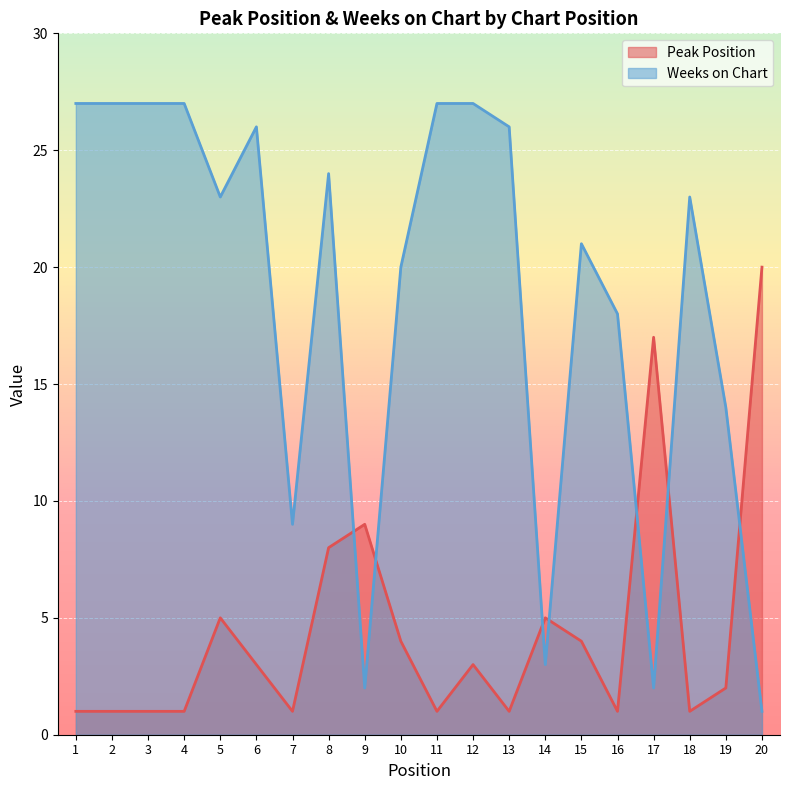

How many data points in Peak Position are less than 3?

10